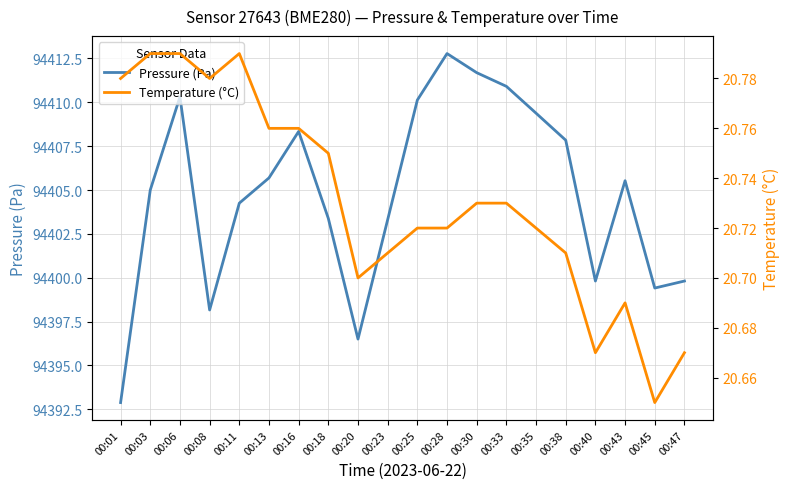

What is the sum of all Temperature (°C) values?

414.6